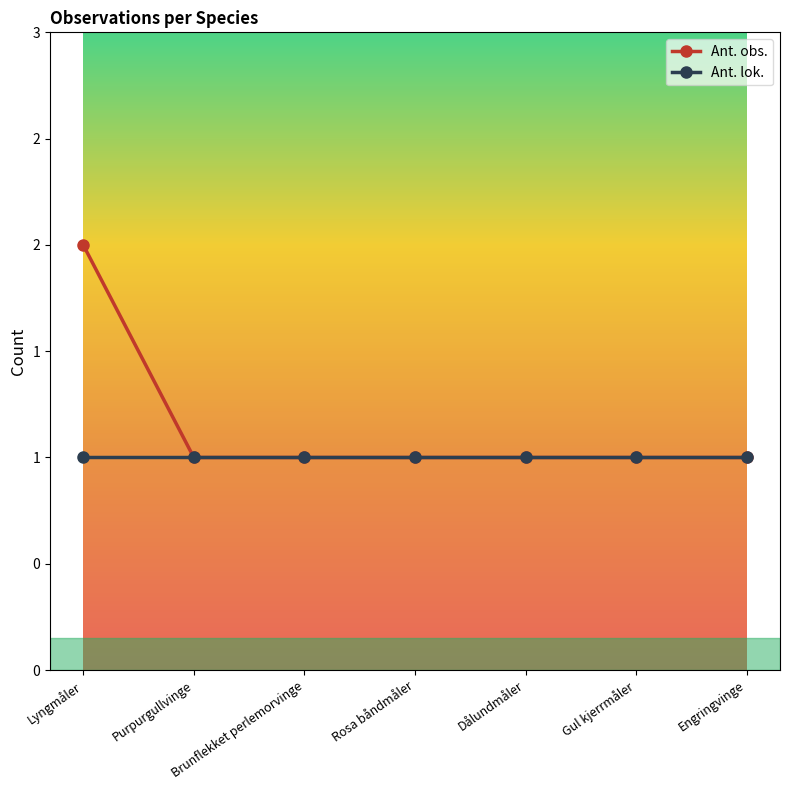

Is this an area chart (filled region under the line)?

No